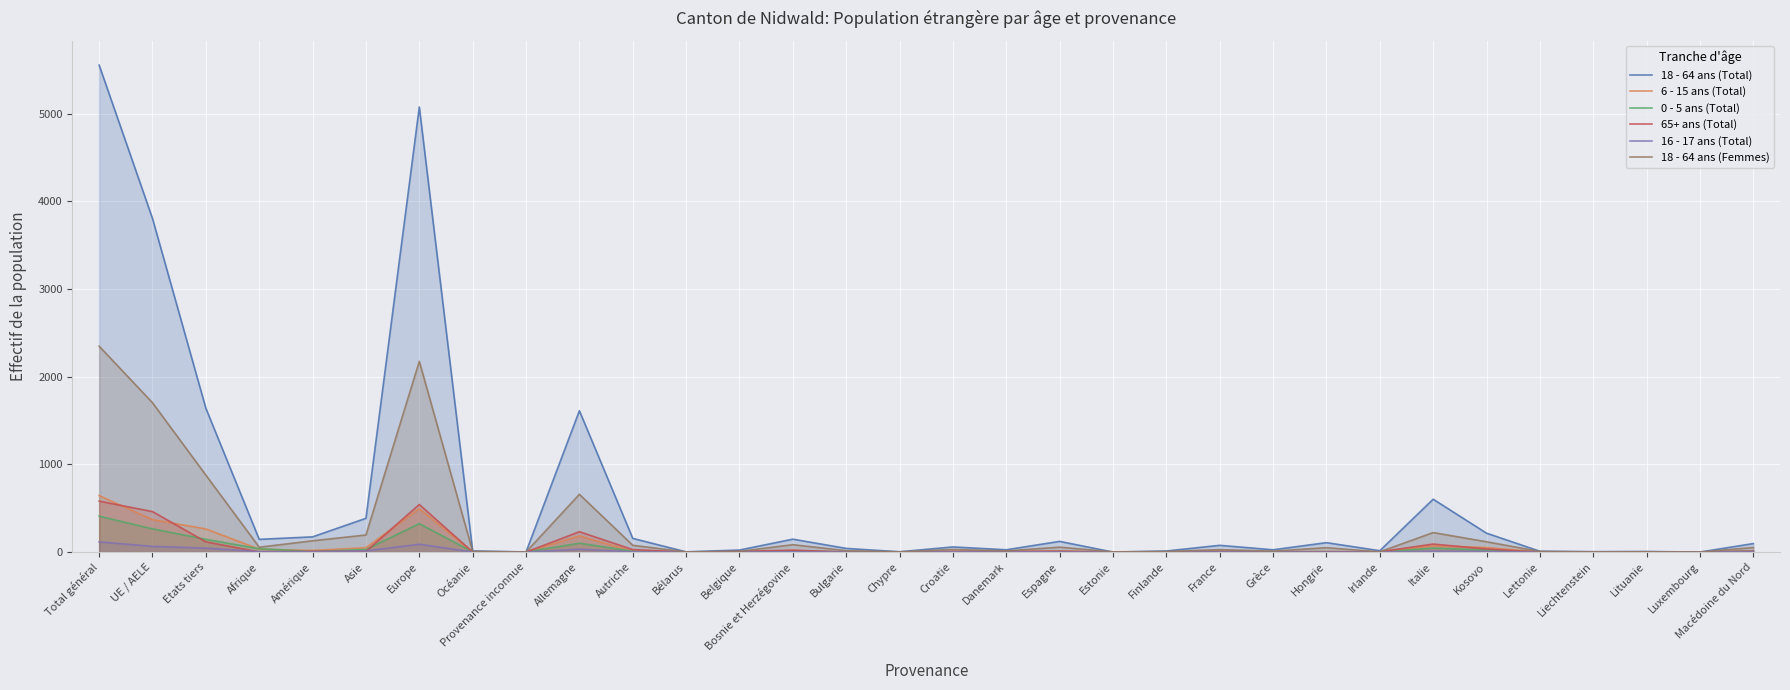

At which label does 18 - 64 ans (Total) first exceed 77?

Total général